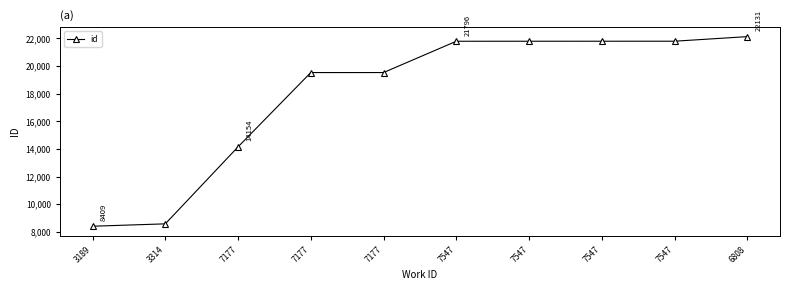

Rank the categories by value from lowest to highest.

3189, 3314, 7177, 7177, 7177, 7547, 7547, 7547, 7547, 6808